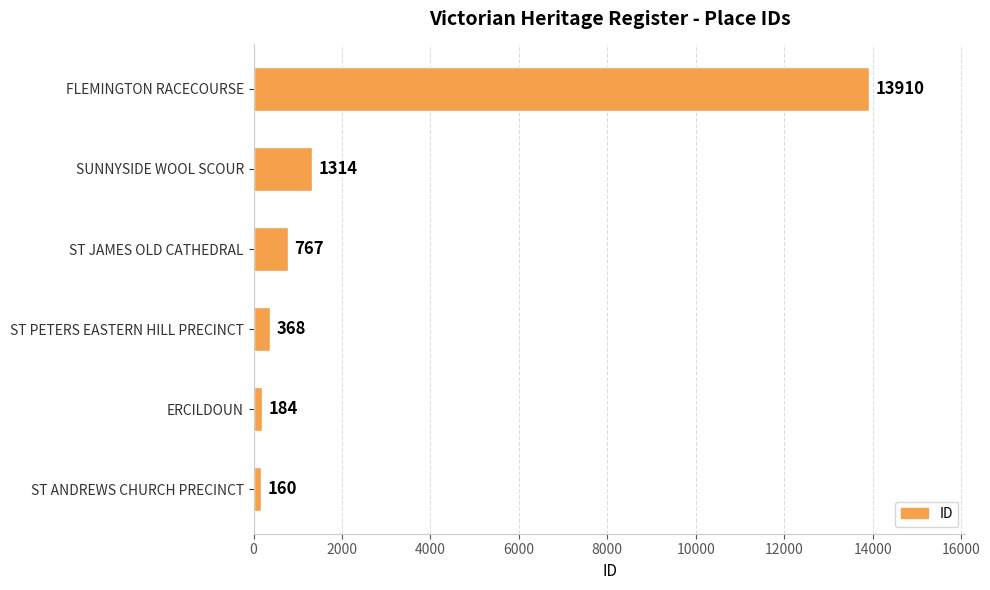

How many series are shown in this chart?

1